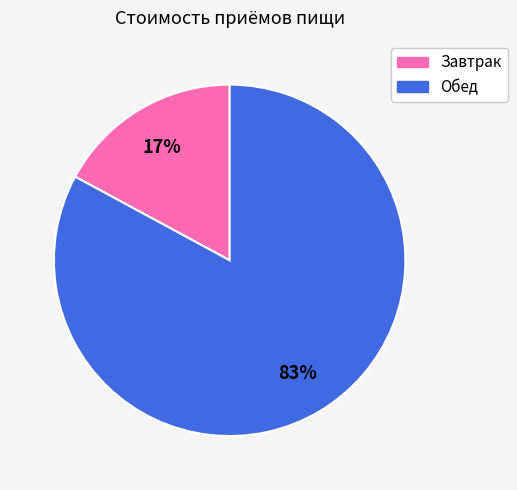

The Завтрак slice represents 10% of the pie. True or false?

False